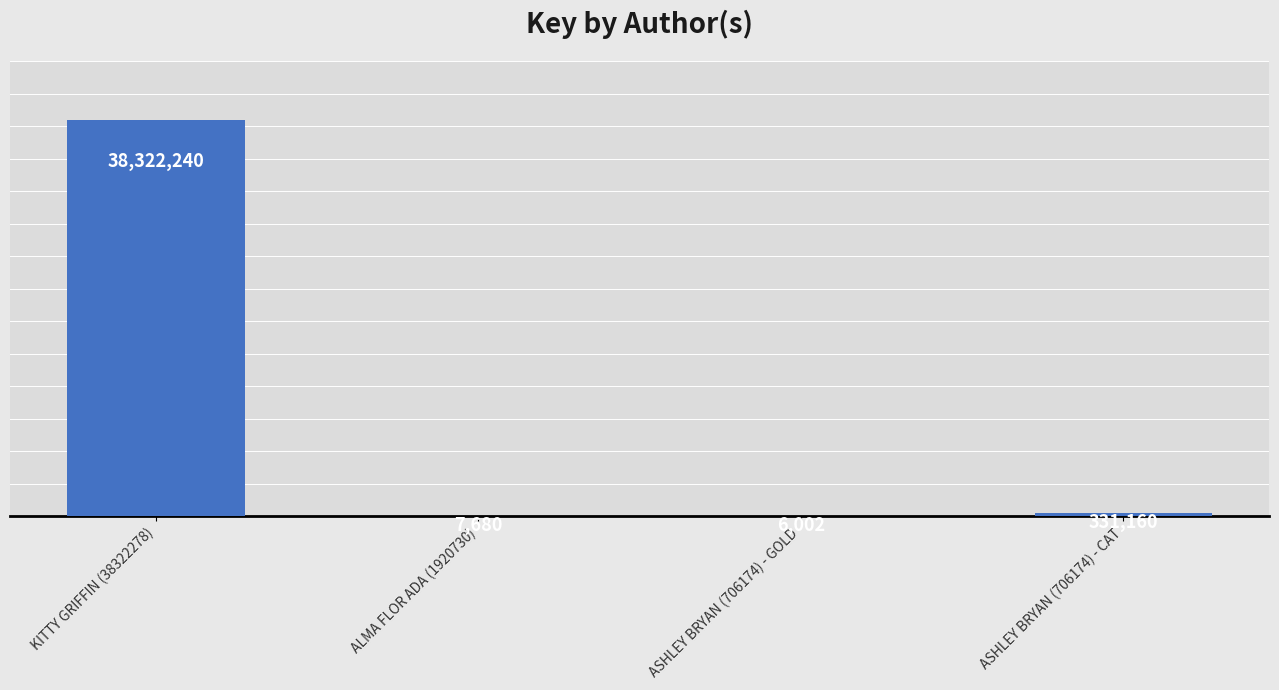

What is the sum of the values at KITTY GRIFFIN (38322278) and ASHLEY BRYAN (706174) - CAT?

38653400